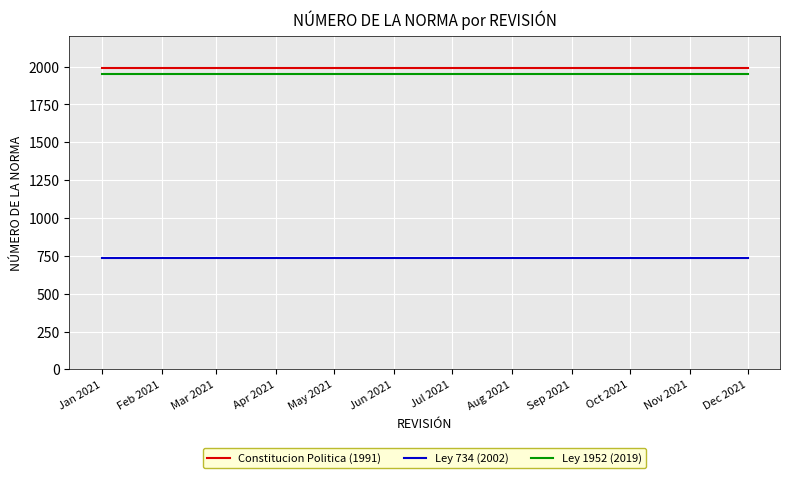

Is the value of Ley 1952 (2019) at Jan 2021 greater than the value of Ley 734 (2002) at Jun 2021?

Yes